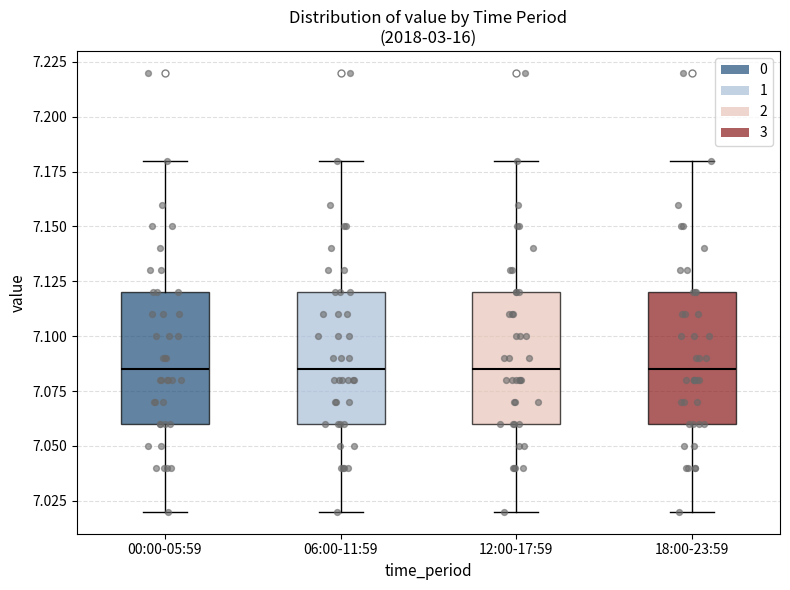

Reading left to right, transcribe this box plot: for each box, give where its median line is, the range the box spans, and where its two whiskers end, as read against the y-axis. The values are not printed on the chart, so give them approximately, as read against the axis.

00:00-05:59: median 7.085, box 7.060 to 7.120, whiskers 7.020 to 7.180
06:00-11:59: median 7.085, box 7.060 to 7.120, whiskers 7.020 to 7.180
12:00-17:59: median 7.085, box 7.060 to 7.120, whiskers 7.020 to 7.180
18:00-23:59: median 7.085, box 7.060 to 7.120, whiskers 7.020 to 7.180